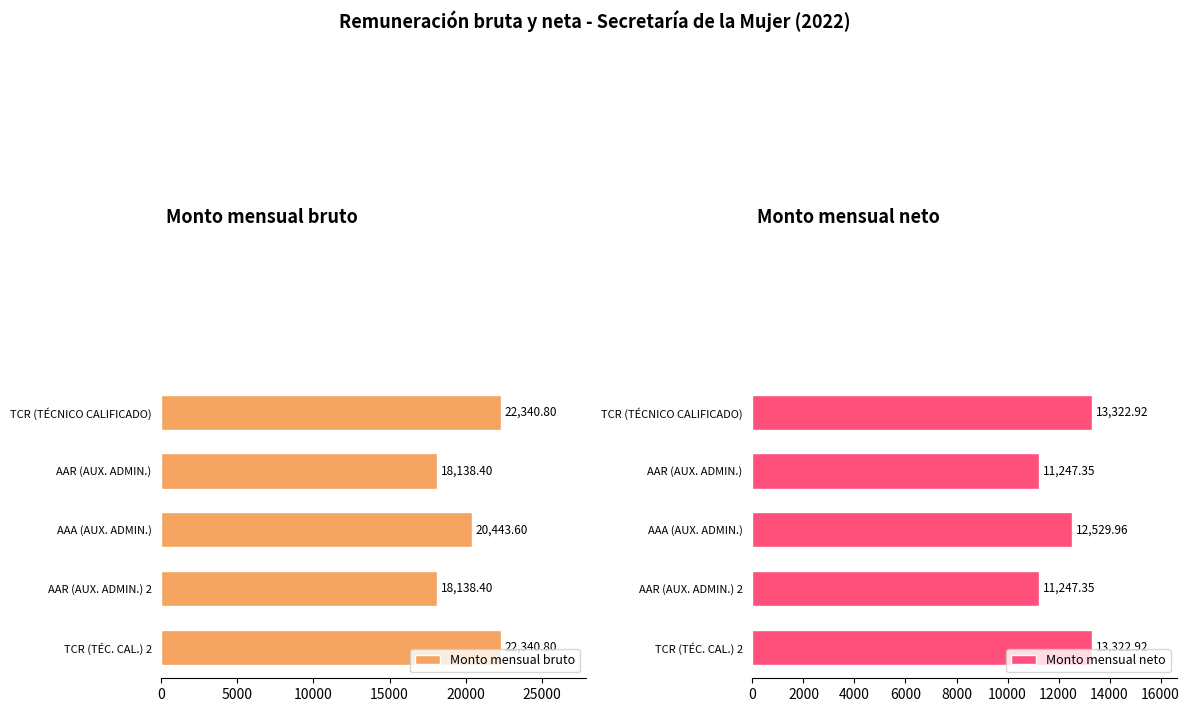

What is the value of the Monto mensual neto bar at the 4th from the left?

11247.4